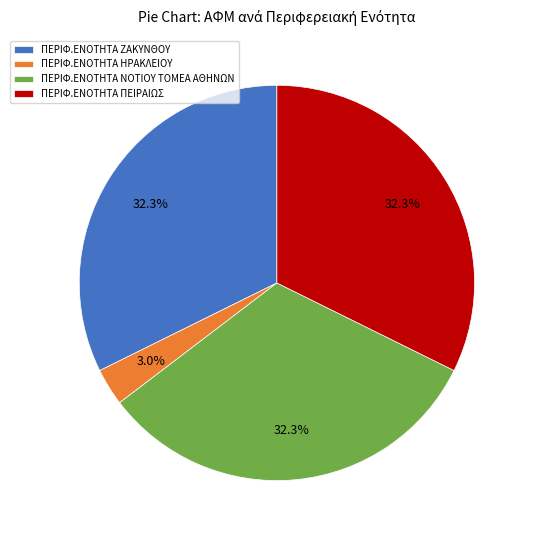

What percentage is NOT represented by ΠΕΡΙΦ.ΕΝΟΤΗΤΑ ΝΟΤΙΟΥ ΤΟΜΕΑ ΑΘΗΝΩΝ?

67.7%